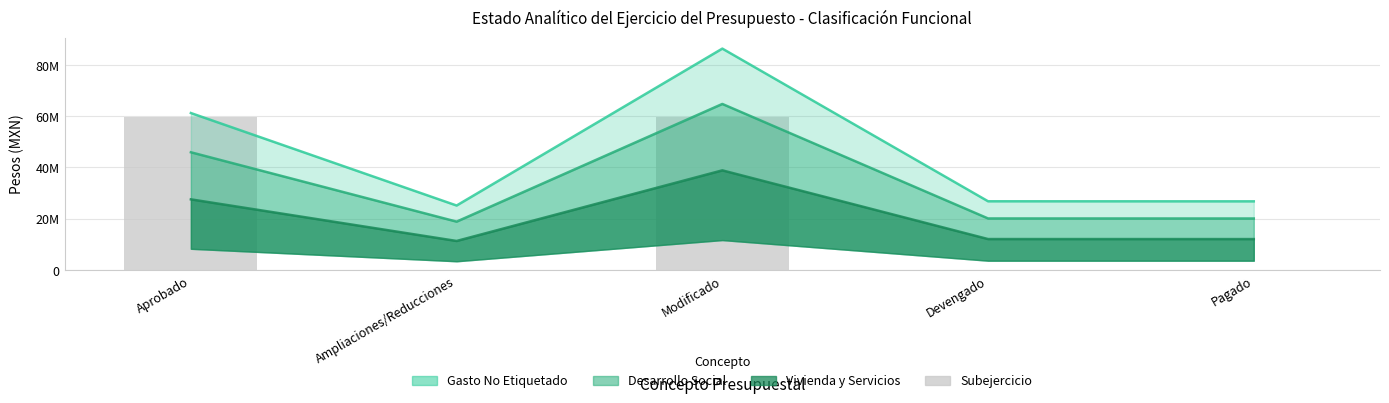

At which category does the chart reach its minimum across all series?

Ampliaciones/Reducciones